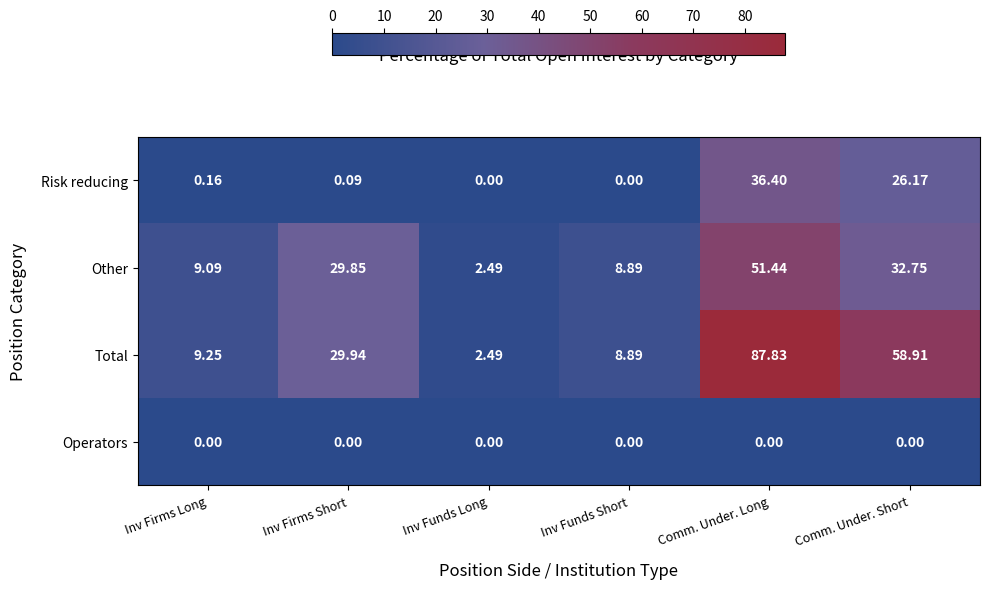

Which series has the largest total across all categories?

Total